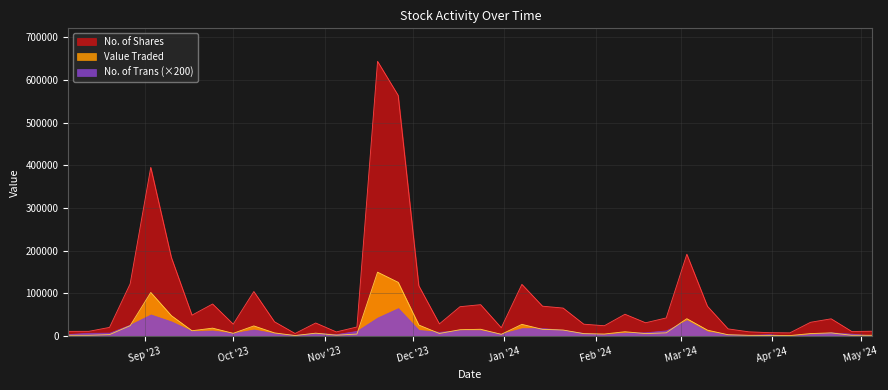

Which category has the highest value across all series?

19/11/2023